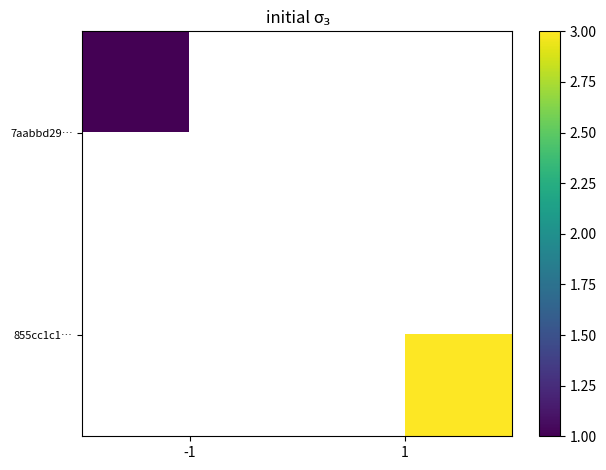

How many data points does each series have?

2